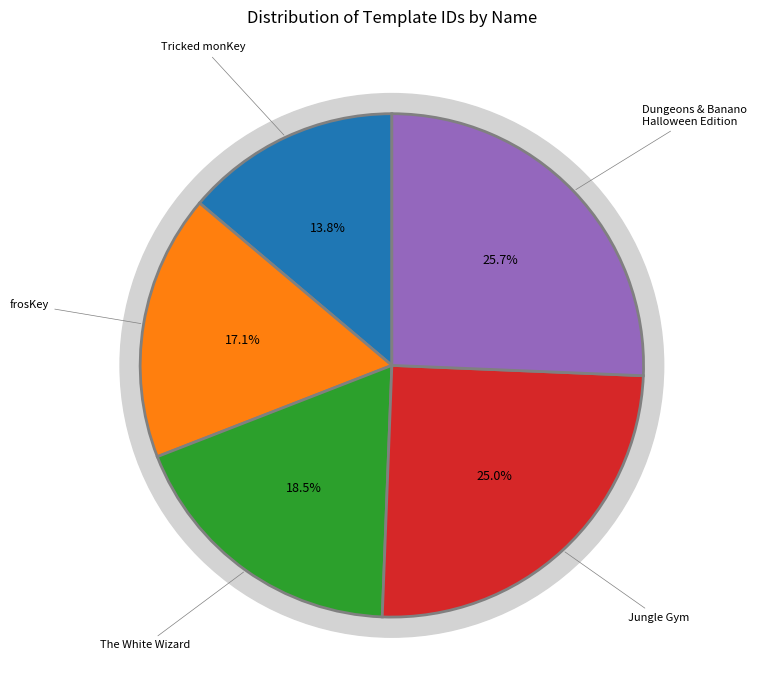

What percentage do frosKey and Dungeons & Banano Halloween Edition together represent?

42.7%